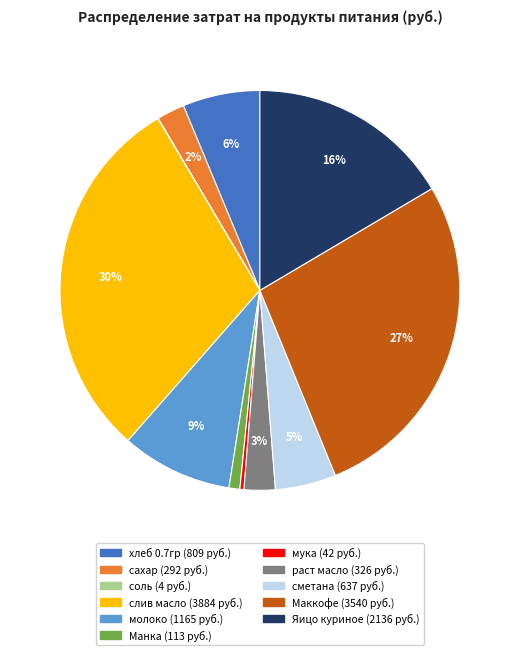

To the nearest percent, what is the combined percentage of Яицо куриное and слив масло?

46%